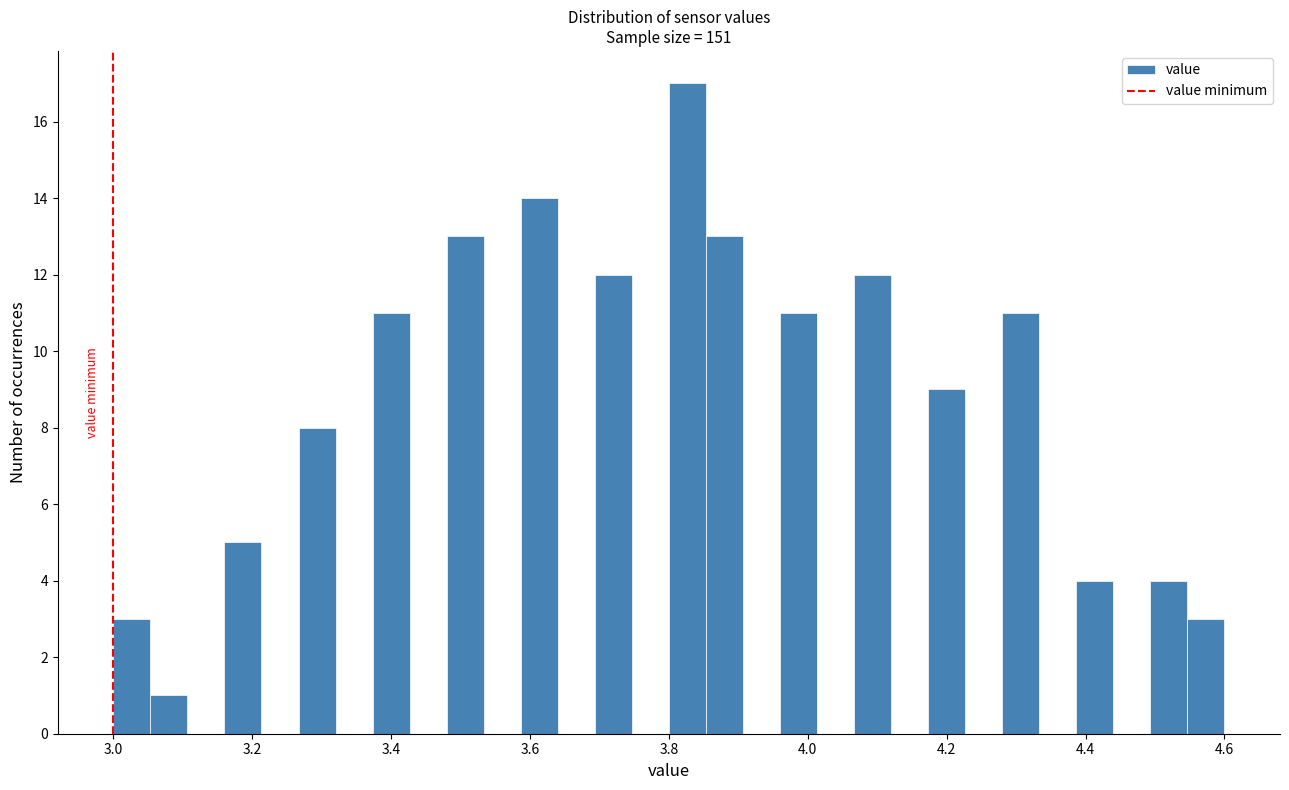

Around what value on the x-axis is the tallest bar? Give the approximate position of its centre, as read against the axis.

3.82